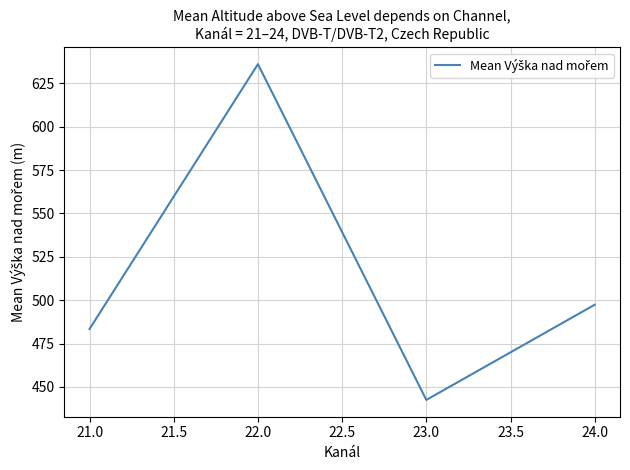

At which category does the data reach its first local valley?

23.0